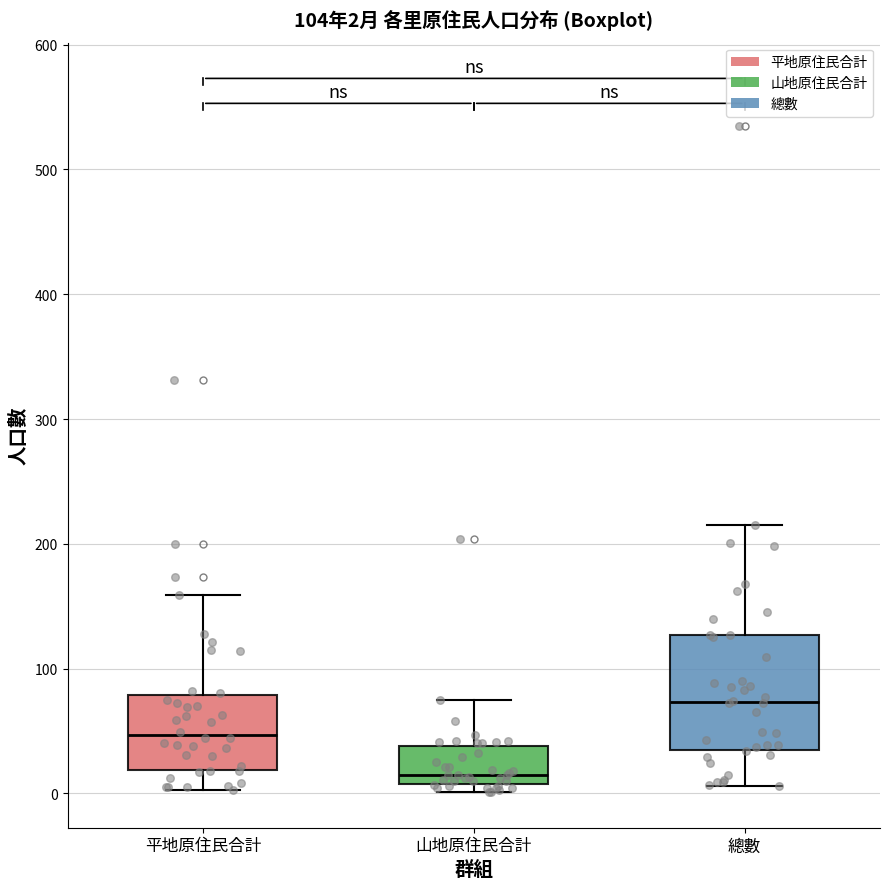

Which box is the tallest, from its lower edge to its upper edge?

總數